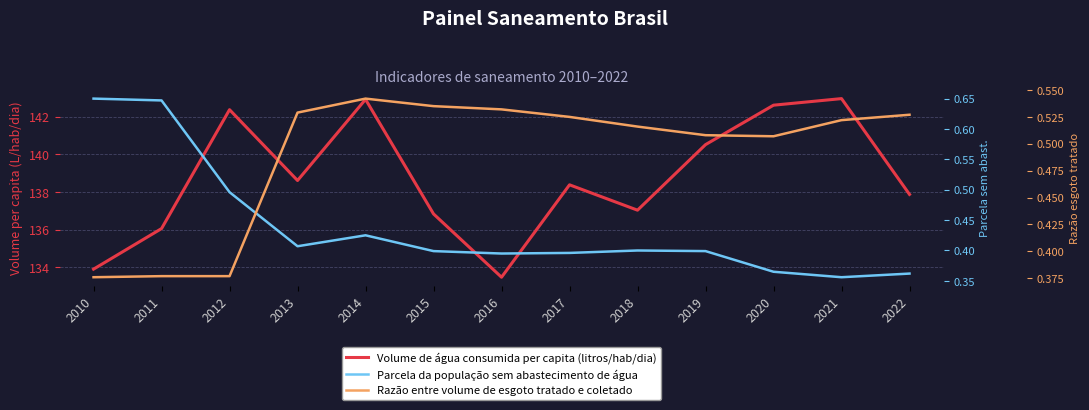

Is the value of Razão entre volume de esgoto tratado e coletado at 2011 greater than the value of Volume de água consumida per capita (litros/hab/dia) at 2014?

No